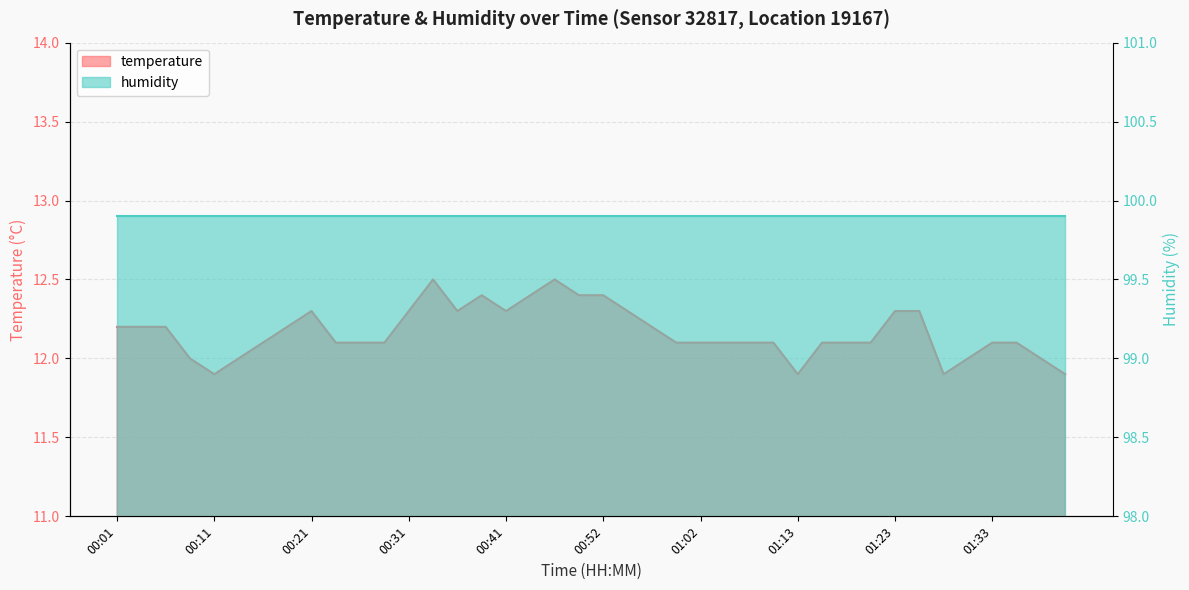

What is the value of the 19th point from the left?

12.5